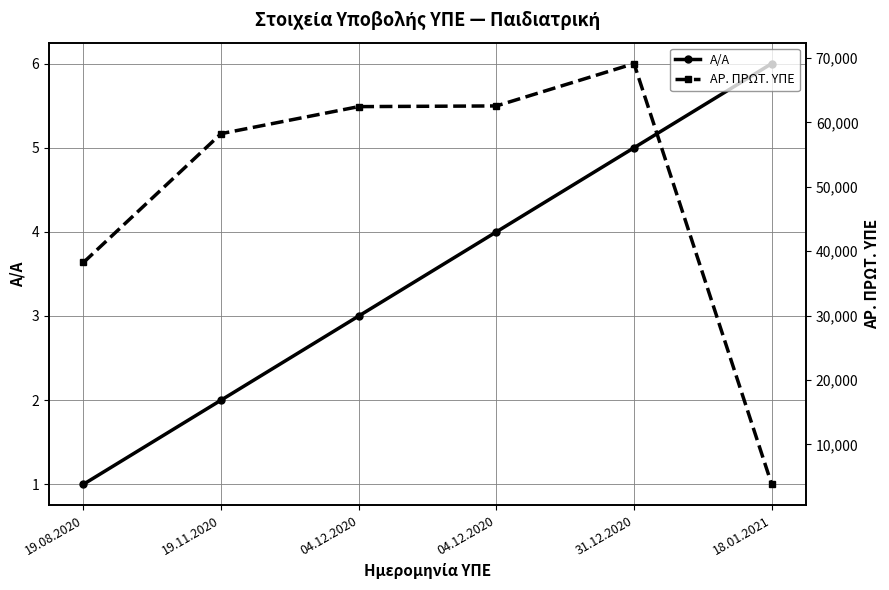

Is this an area chart (filled region under the line)?

No